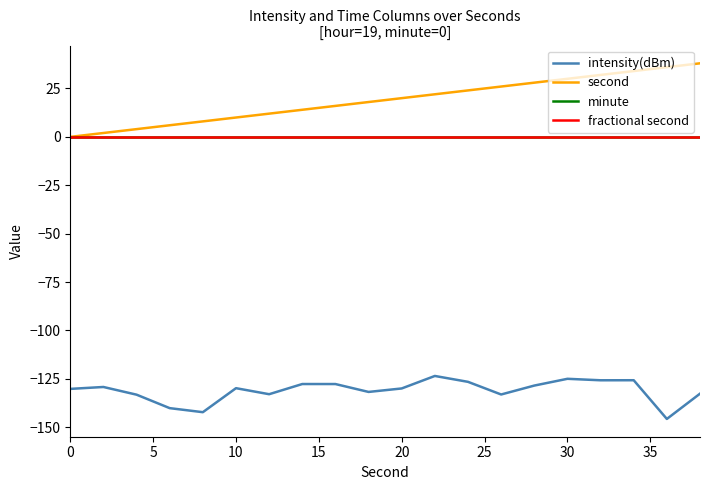

What is the sum of all second values?

380.0